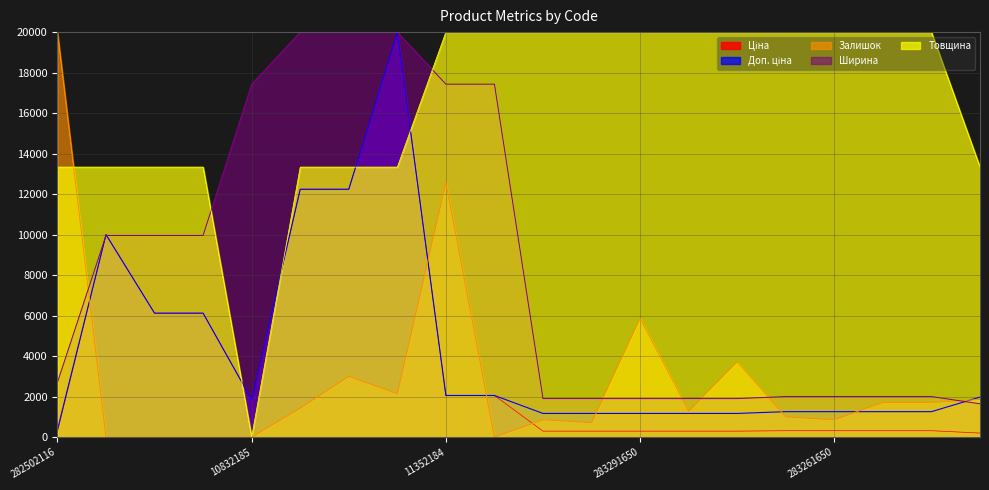

After their last crossing, which series has the higher values: Ціна or Залишок?

Залишок